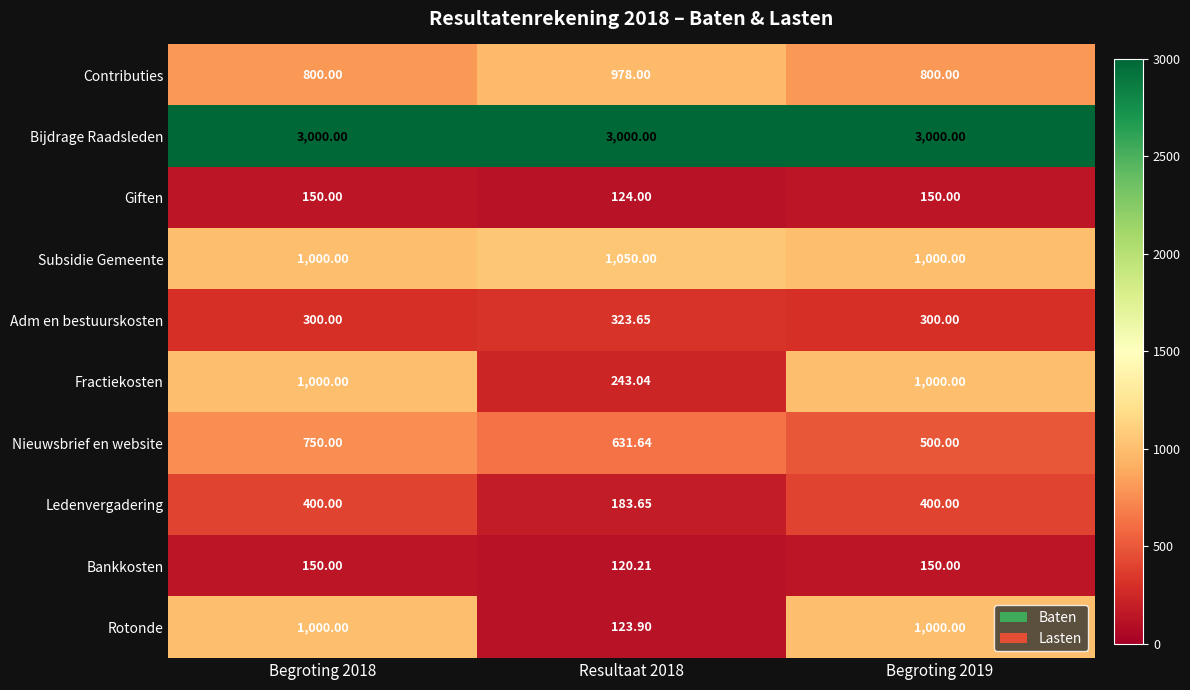

Which series has the largest total across all categories?

Bijdrage Raadsleden